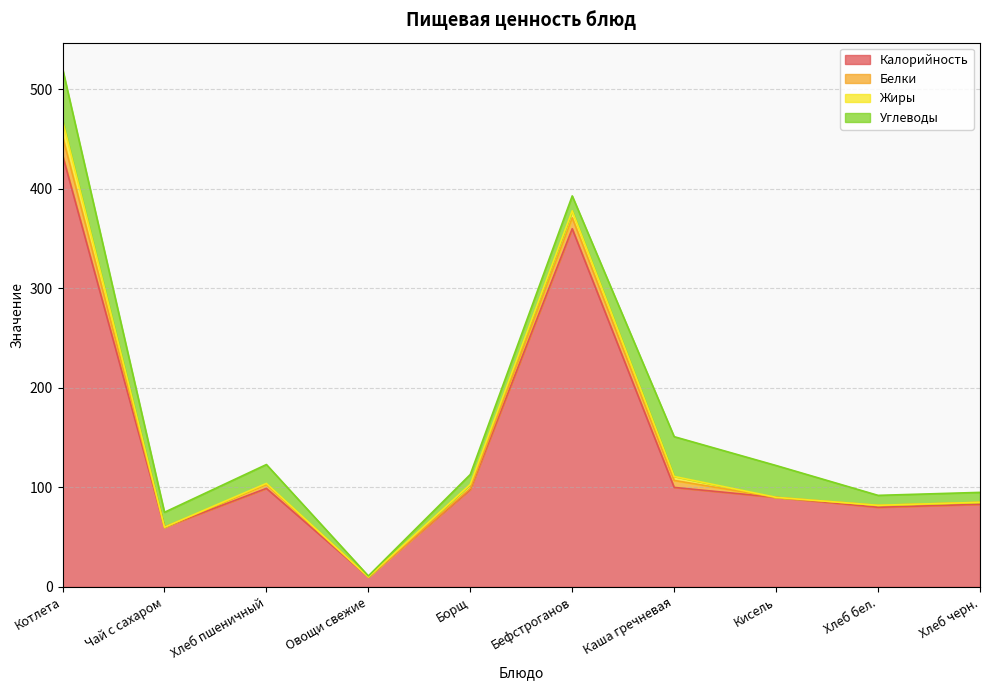

What is the maximum value for Жиры?

16